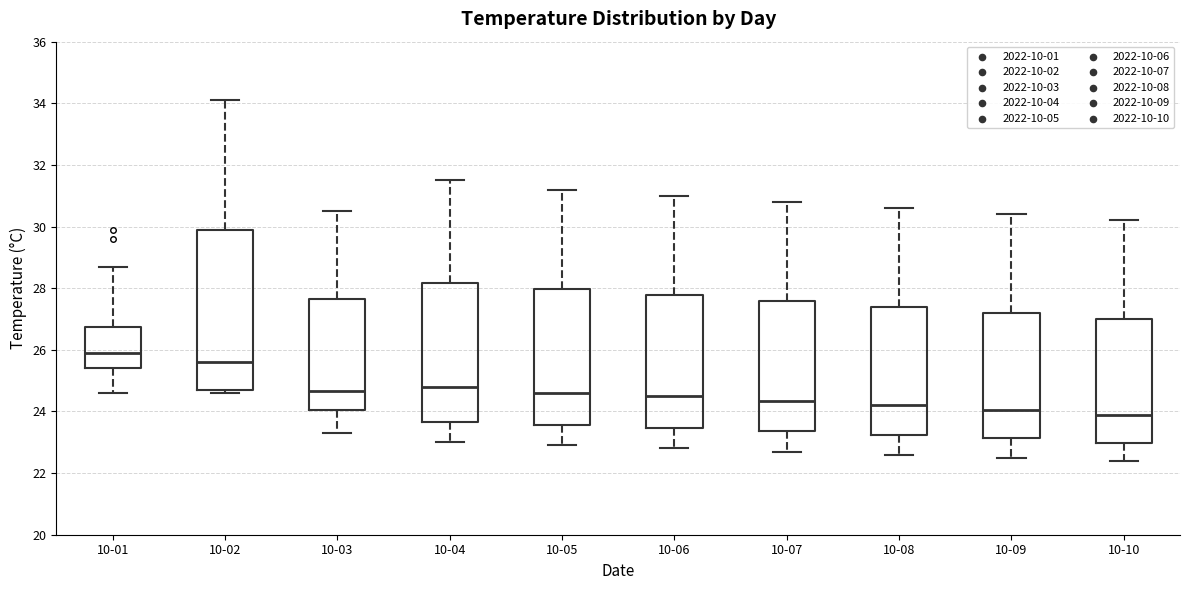

Reading left to right, transcribe this box plot: for each box, give where its median line is, the range the box spans, and where its two whiskers end, as read against the y-axis. The values are not printed on the chart, so give them approximately, as read against the axis.

10-01: median 26.0, box 25.4 to 26.8, whiskers 24.6 to 28.8
10-02: median 25.6, box 24.8 to 29.8, whiskers 24.6 to 34.2
10-03: median 24.6, box 24.0 to 27.6, whiskers 23.4 to 30.6
10-04: median 24.8, box 23.6 to 28.2, whiskers 23.0 to 31.6
10-05: median 24.6, box 23.6 to 28.0, whiskers 23.0 to 31.2
10-06: median 24.6, box 23.4 to 27.8, whiskers 22.8 to 31.0
10-07: median 24.4, box 23.4 to 27.6, whiskers 22.8 to 30.8
10-08: median 24.2, box 23.2 to 27.4, whiskers 22.6 to 30.6
10-09: median 24.0, box 23.2 to 27.2, whiskers 22.6 to 30.4
10-10: median 24.0, box 23.0 to 27.0, whiskers 22.4 to 30.2